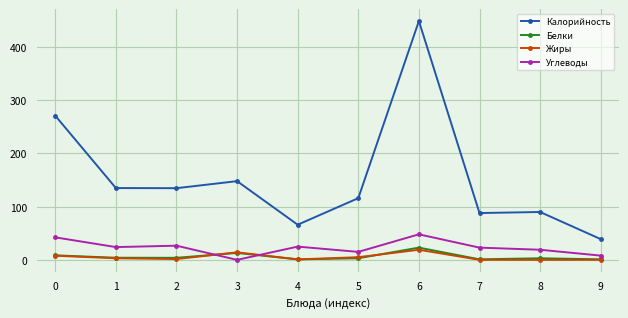

At which label does Углеводы reach its minimum?

3